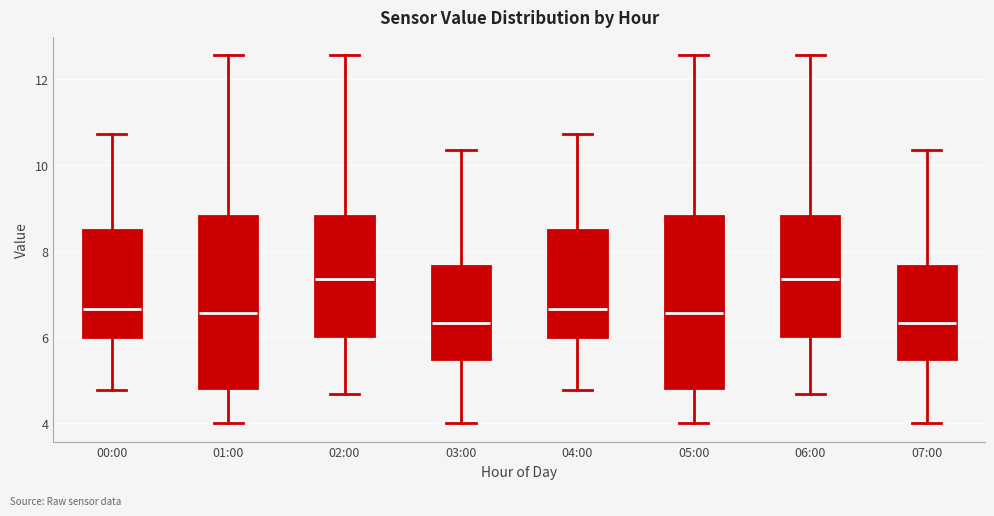

Reading left to right, transcribe this box plot: for each box, give where its median line is, the range the box spans, and where its two whiskers end, as read against the y-axis. The values are not printed on the chart, so give them approximately, as read against the axis.

00:00: median 6.6, box 6.0 to 8.4, whiskers 4.8 to 10.8
01:00: median 6.6, box 4.8 to 8.8, whiskers 4.0 to 12.6
02:00: median 7.4, box 6.0 to 8.8, whiskers 4.6 to 12.6
03:00: median 6.4, box 5.4 to 7.6, whiskers 4.0 to 10.4
04:00: median 6.6, box 6.0 to 8.4, whiskers 4.8 to 10.8
05:00: median 6.6, box 4.8 to 8.8, whiskers 4.0 to 12.6
06:00: median 7.4, box 6.0 to 8.8, whiskers 4.6 to 12.6
07:00: median 6.4, box 5.4 to 7.6, whiskers 4.0 to 10.4